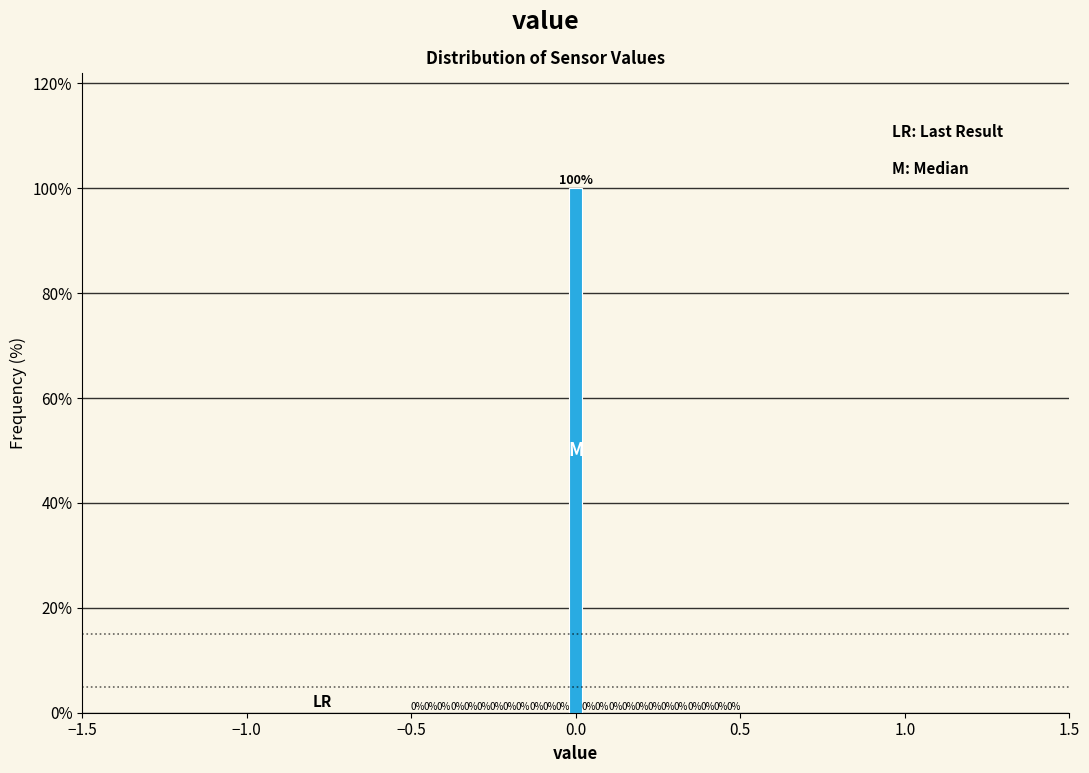

Read against the x-axis, roughly where is the centre of the tallest bar?

0.00